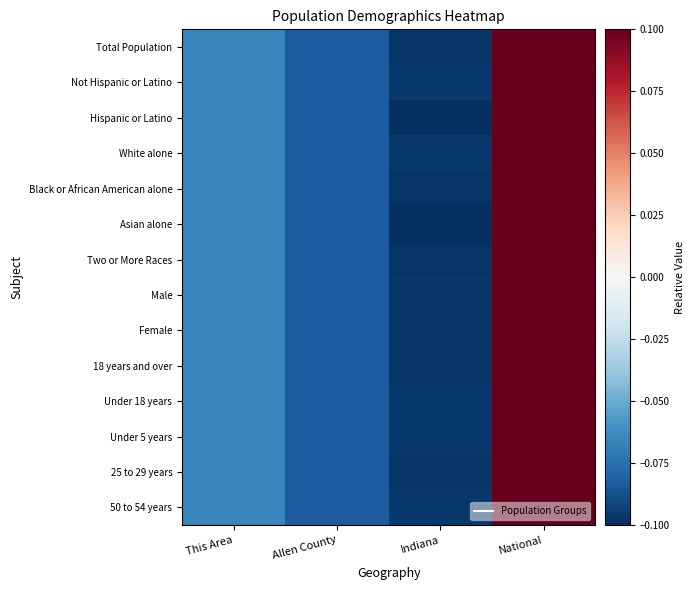

What is the minimum value shown in the chart?

-0.1